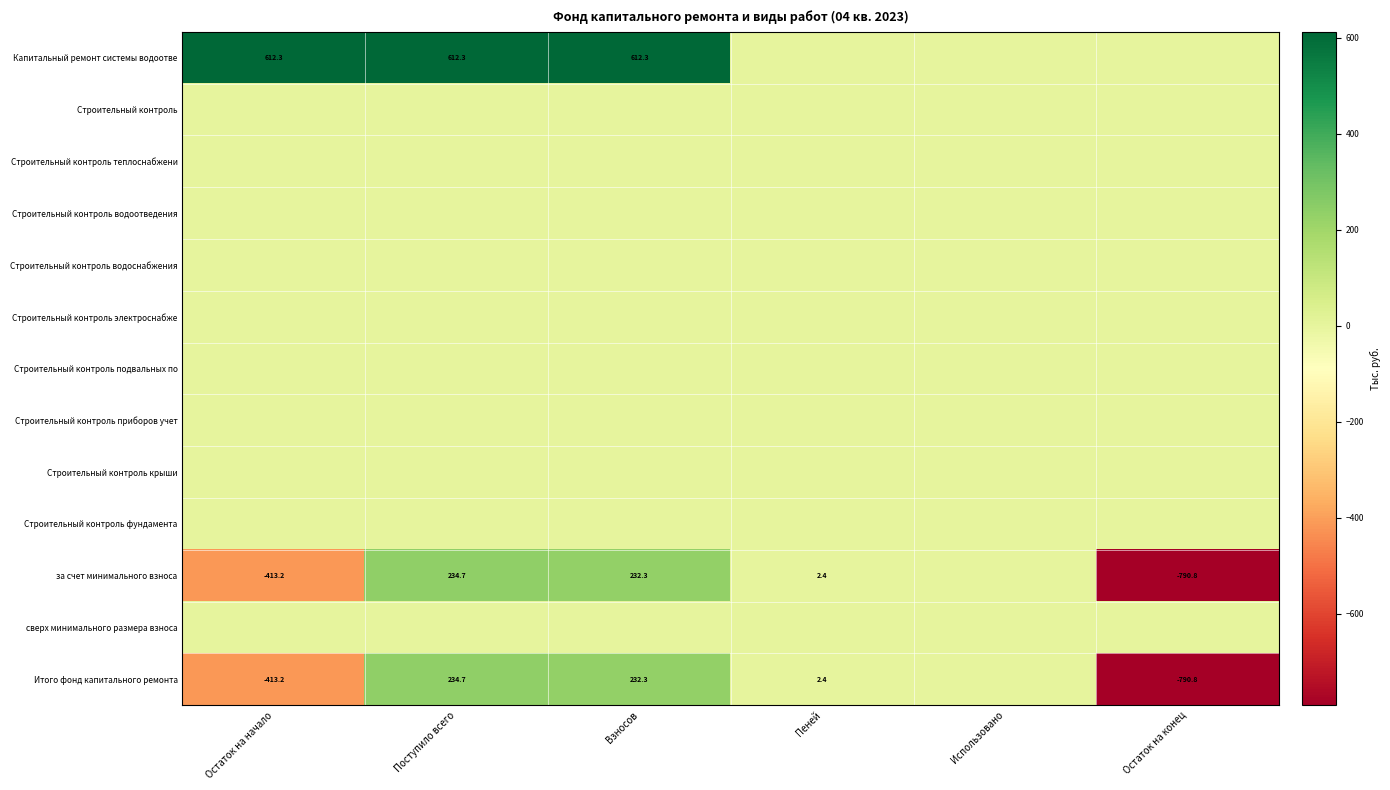

What value does the Итого фонд капитального ремонта series have at Остаток на начало?

-413.2